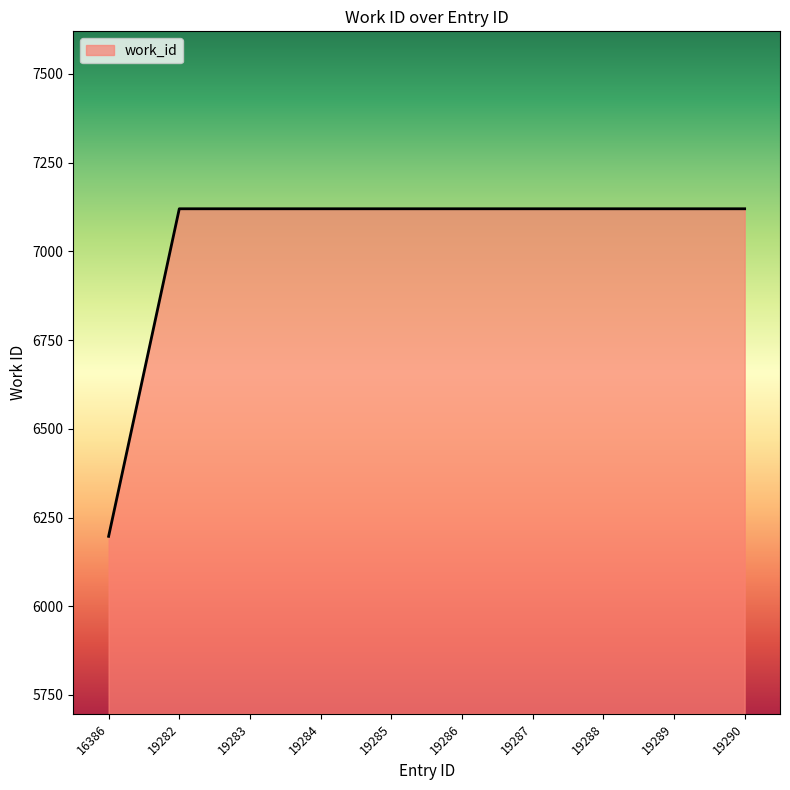

What is the ratio of the value at 19282 to the value at 19284?

1.0